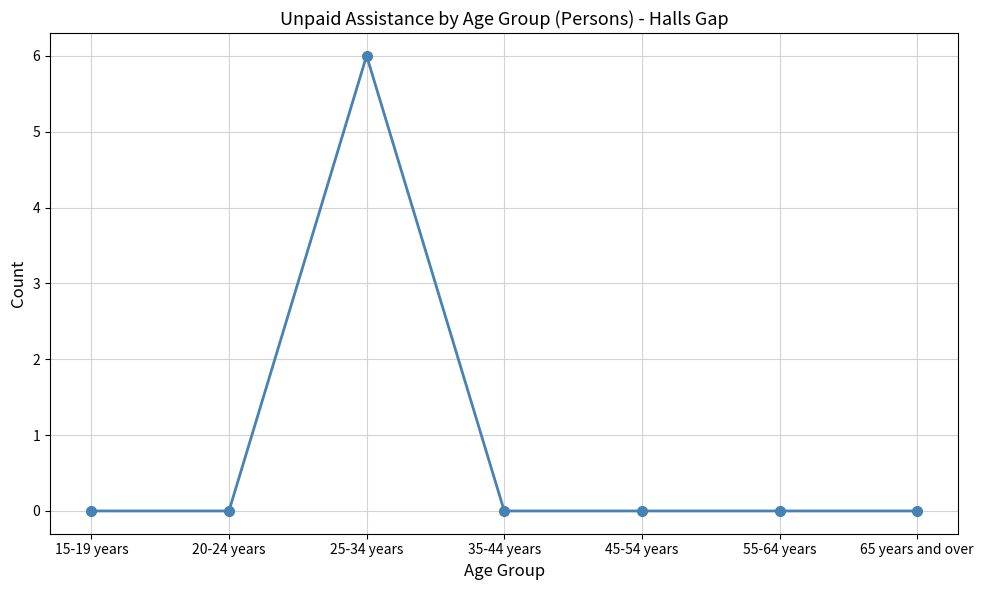

What is the sum of all values?

6